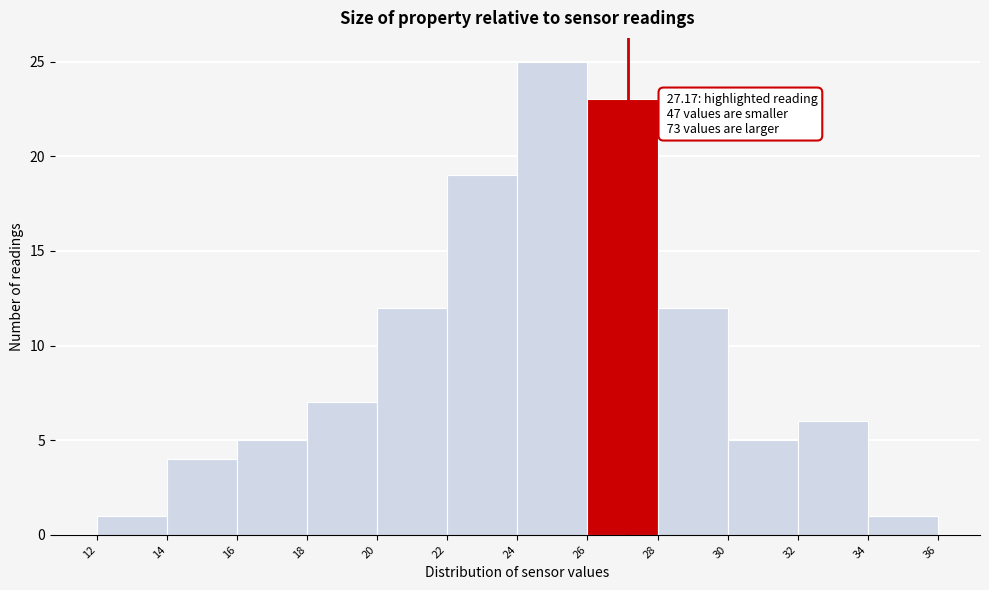

Over which range of the x-axis is the bar tallest?

24 to 26